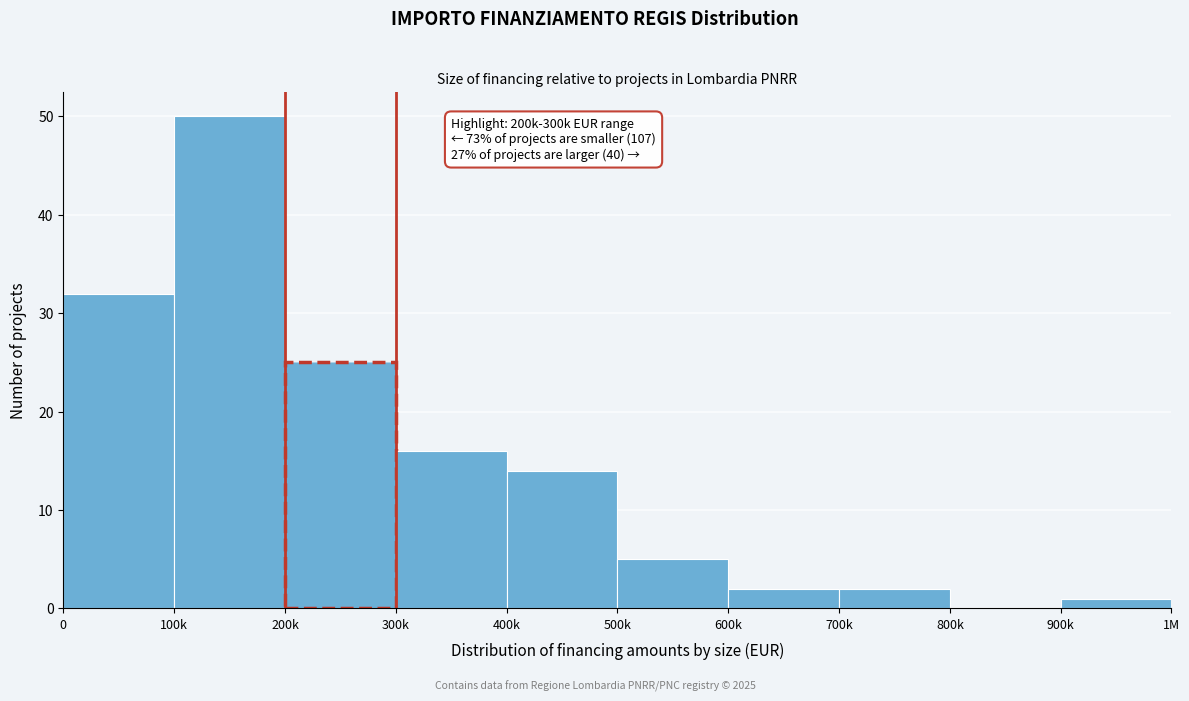

Reading left to right, list all the values displayed in this chart.

0=32	100k=50	200k=25	300k=16	400k=14	500k=5	600k=2	700k=2	800k=0	900k=1